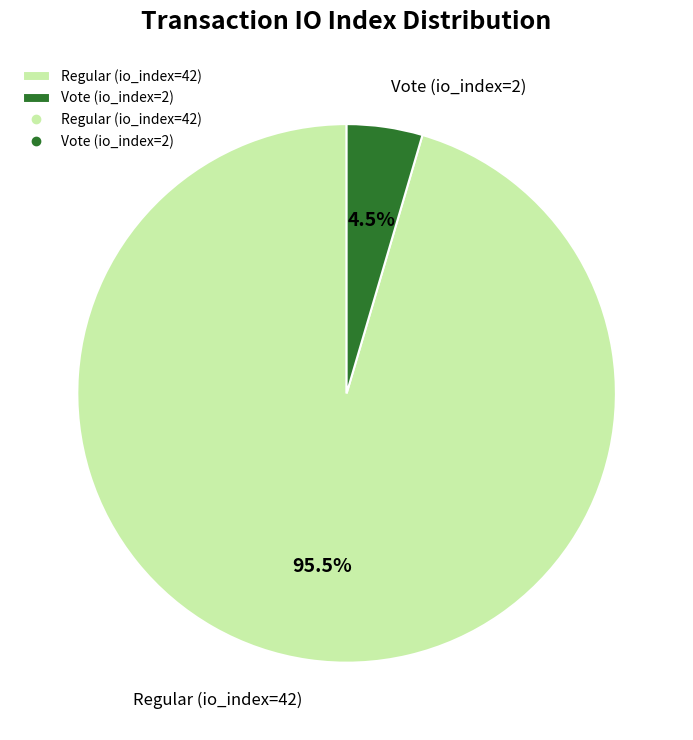

Is the sum of Regular (io_index=42) and Vote (io_index=2) greater than half?

Yes